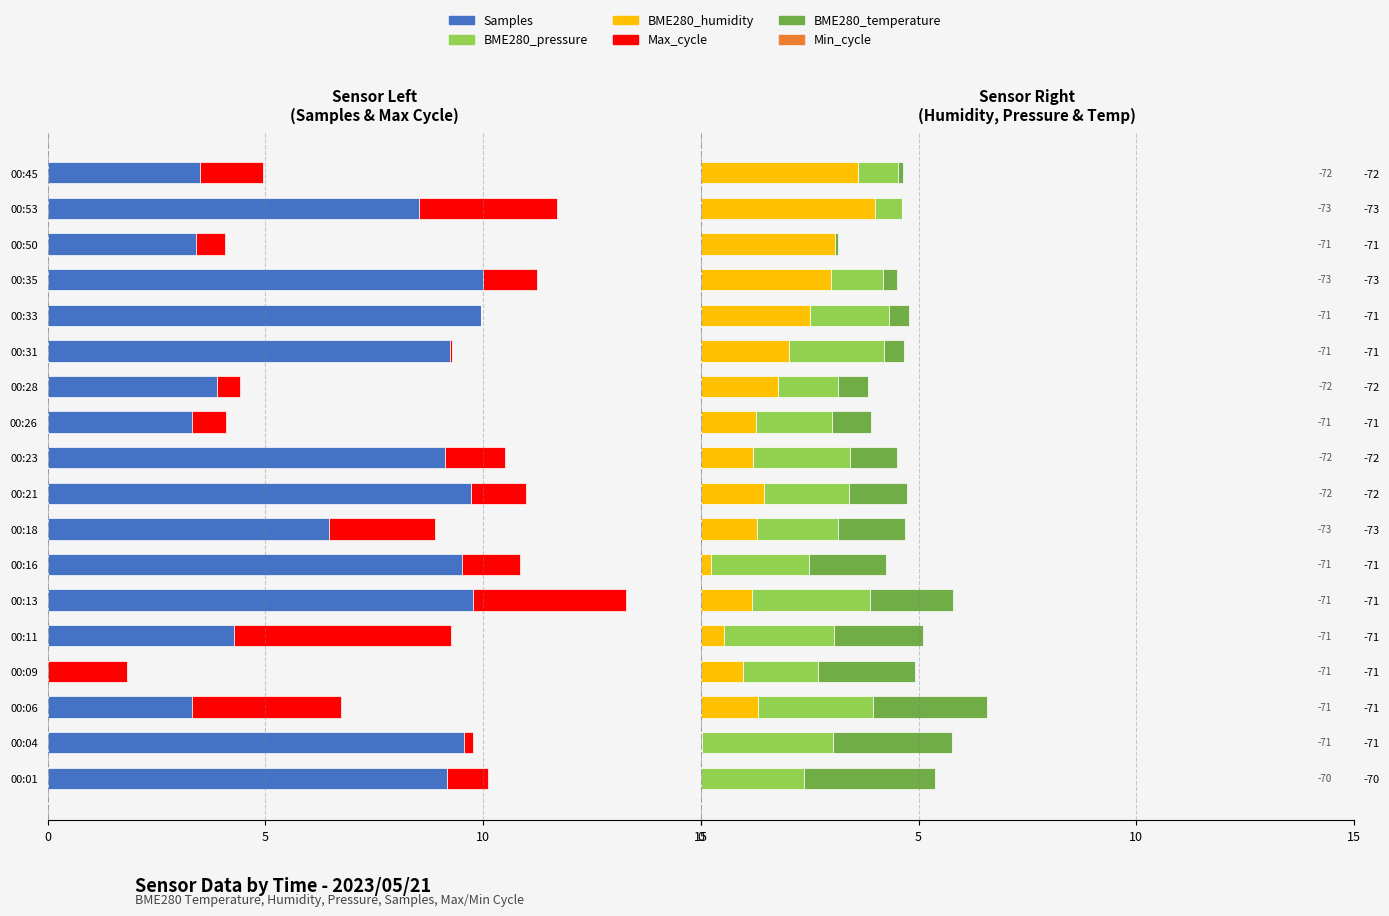

Which series changed the most between 6 and 15?

Samples